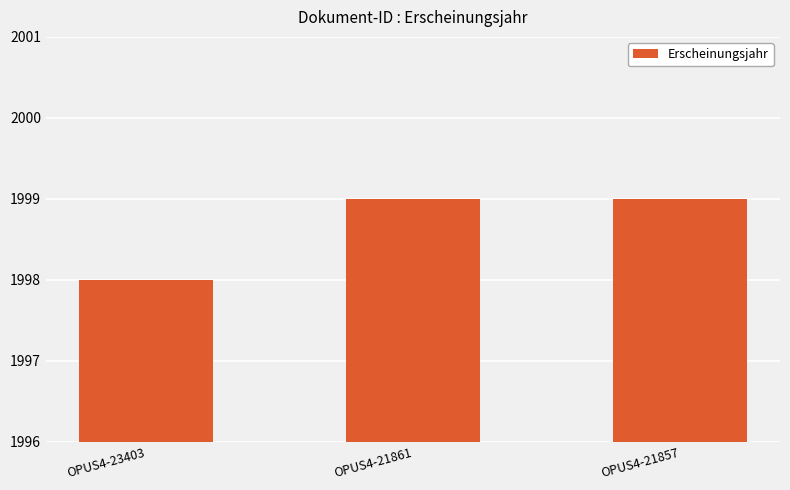

What is the average value?

1999